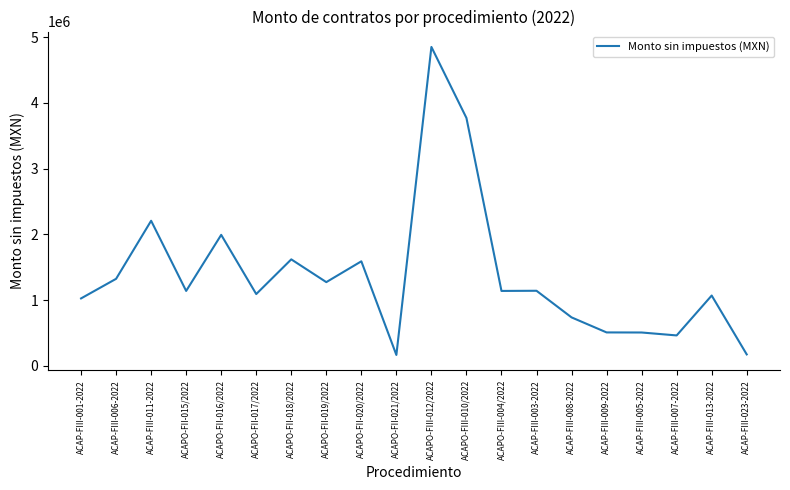

The chart shows a value of 1138430.2 at ACAPO-FII-015/2022. True or false?

True